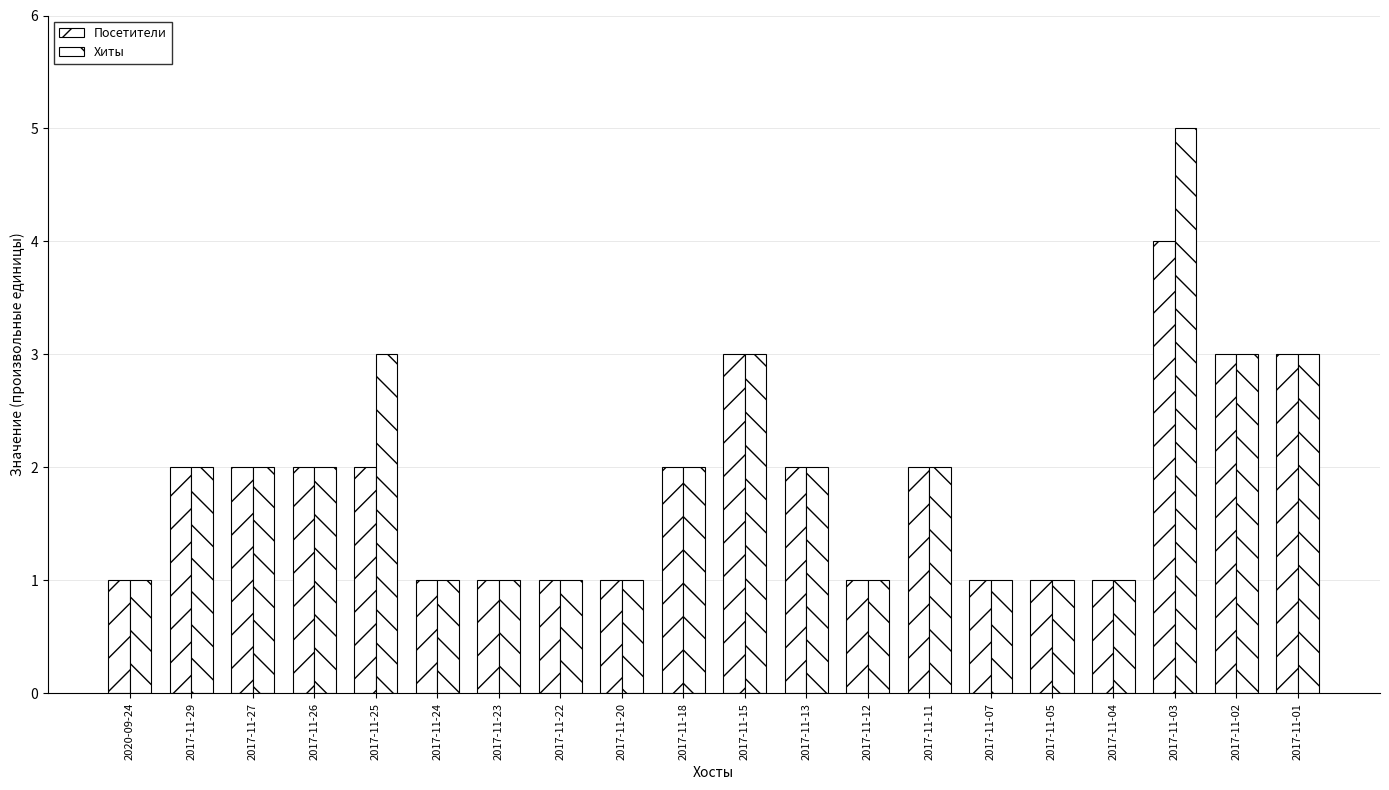

Which series has the largest total across all categories?

Хиты